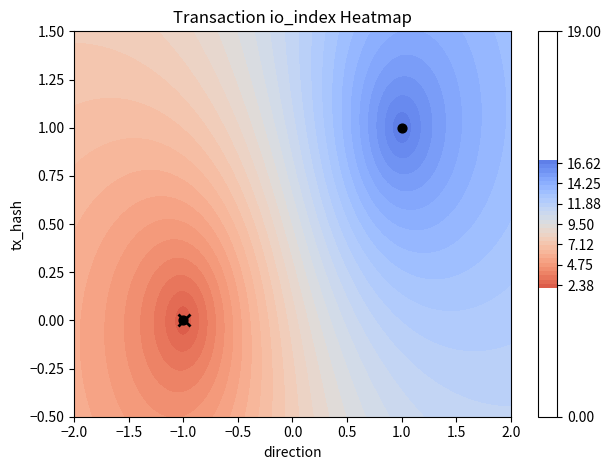

Is it true that the value at −1.0 is -1?

False